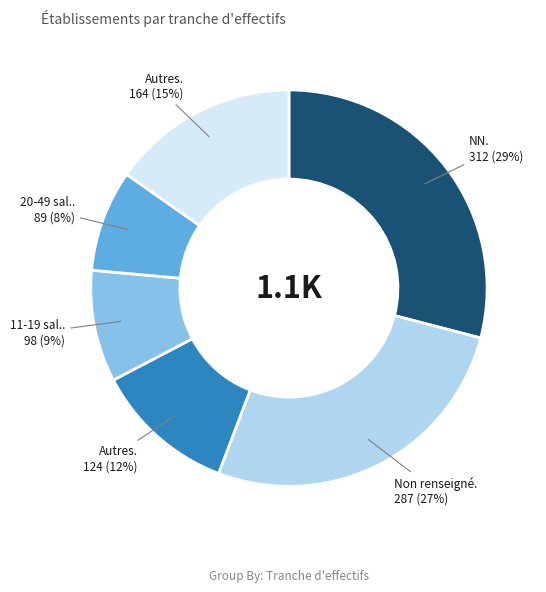

Count the number of slices in the pie.

6